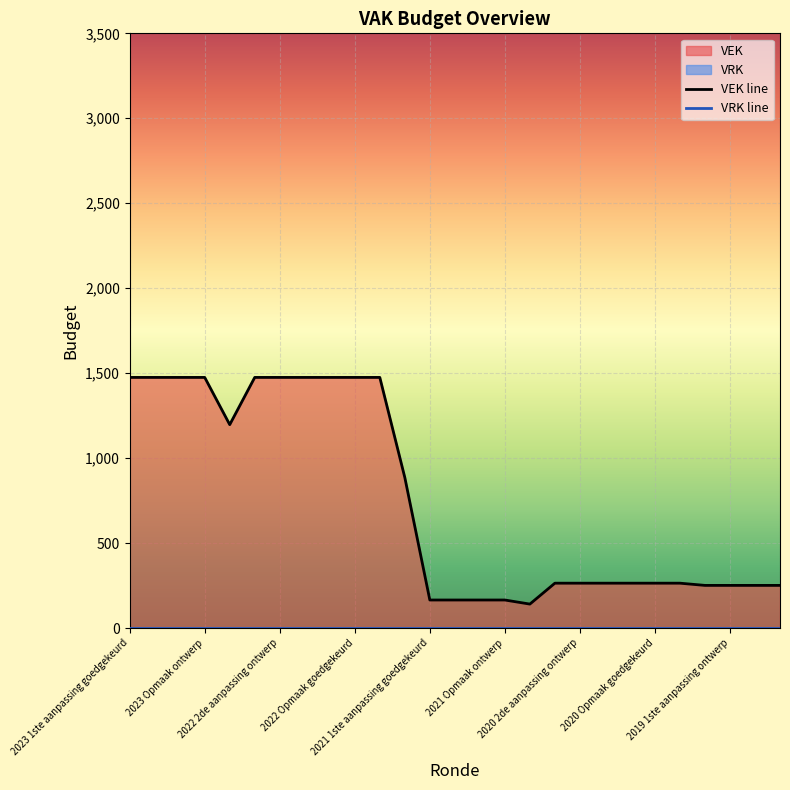

List the labels in order of value, smallest first.

2020 uitvoering, 2021 1ste aanpassing goedgekeurd, 2021 1ste aanpassing ontwerp, 2021 Opmaak goedgekeurd, 2021 Opmaak ontwerp, 2019 1ste aanpassing goedgekeurd, 2019 1ste aanpassing ontwerp, 2019 opmaak goedgekeurd, 2019 opmaak ontwerp, 2020 2de aanpassing goedgekeurd, 2020 2de aanpassing ontwerp, 2020 1ste aanpassing goedgekeurd, 2020 1ste aanpassing ontwerp, 2020 Opmaak goedgekeurd, 2020 Opmaak ontwerp, 2021 uitvoering, 2022 uitvoering, 2023 1ste aanpassing goedgekeurd, 2023 1ste aanpassing ontwerp, 2023 Opmaak goedgekeurd, 2023 Opmaak ontwerp, 2022 2de aanpassing goedgekeurd, 2022 2de aanpassing ontwerp, 2022 1ste aanpassing goedgekeurd, 2022 1ste aanpassing ontwerp, 2022 Opmaak goedgekeurd, 2022 Opmaak ontwerp